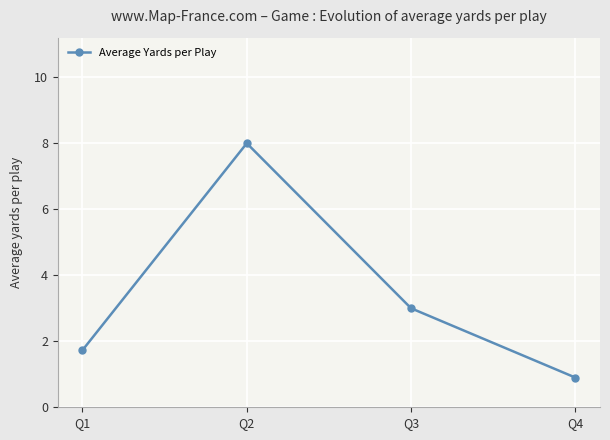

Reading left to right, transcribe all the data shown in this chart.

1.7	8.0	3.0	0.9